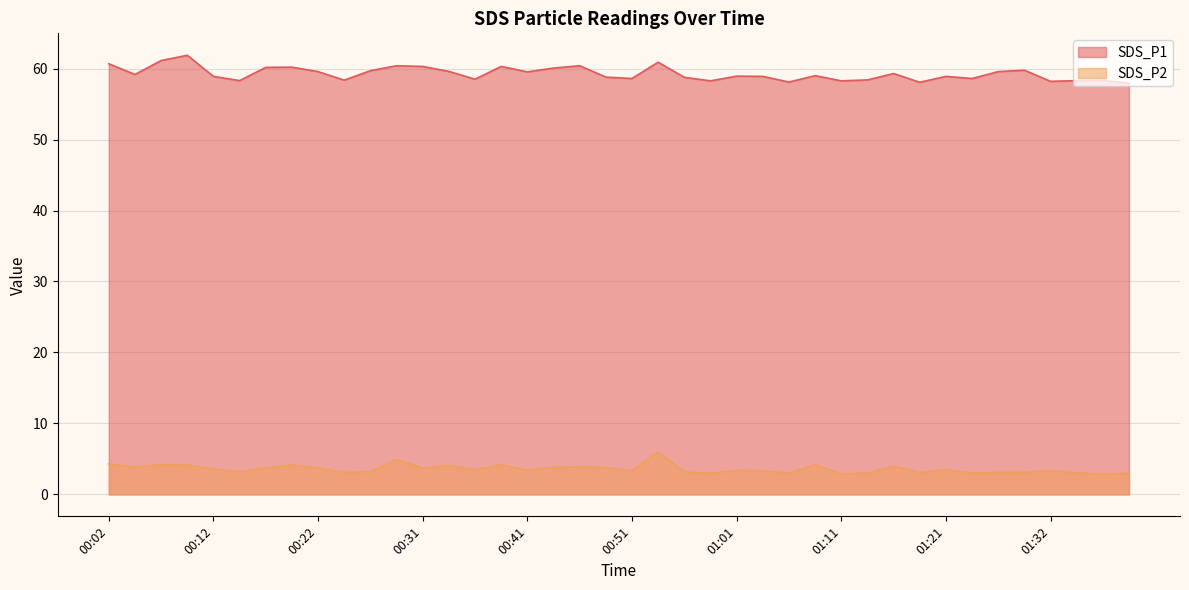

Between 00:41 and 01:32, which series saw the biggest shift?

SDS_P1